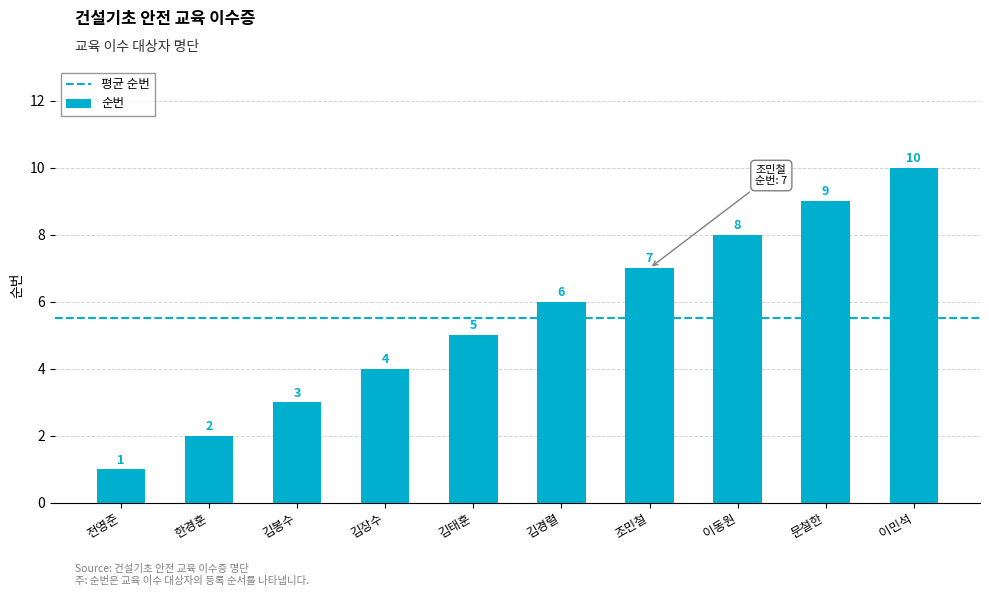

What is the label of the 2nd bar from the left?

한경훈